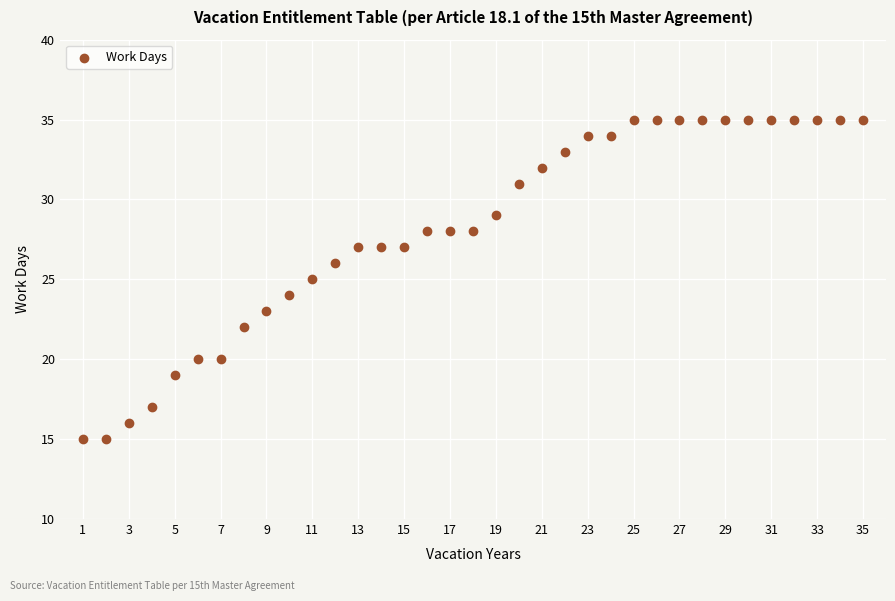

What is the range of X values (max minus min)?

34